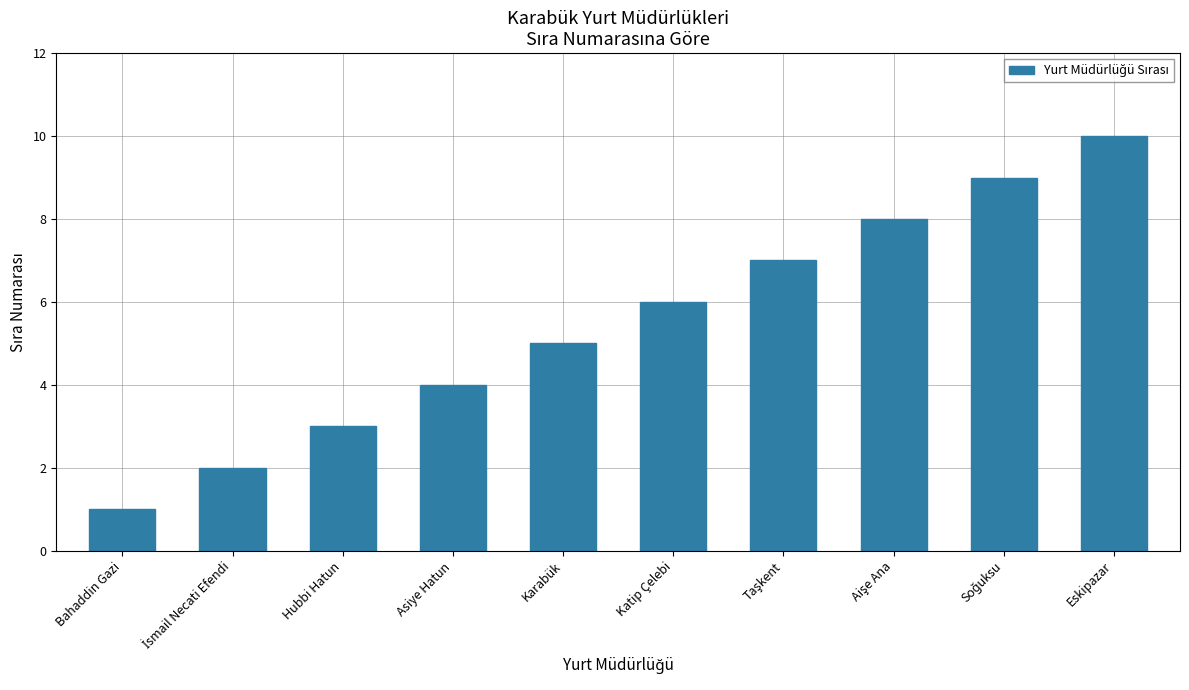

What is the average value?

6